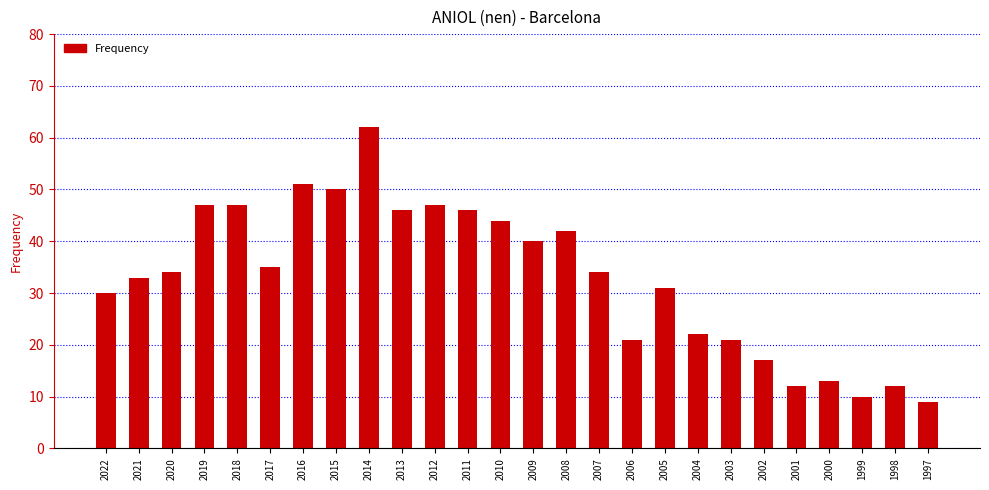

What is the average value?

33